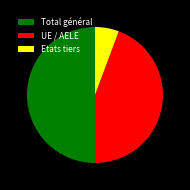

True or false: Total général accounts for 50% of the total.

True